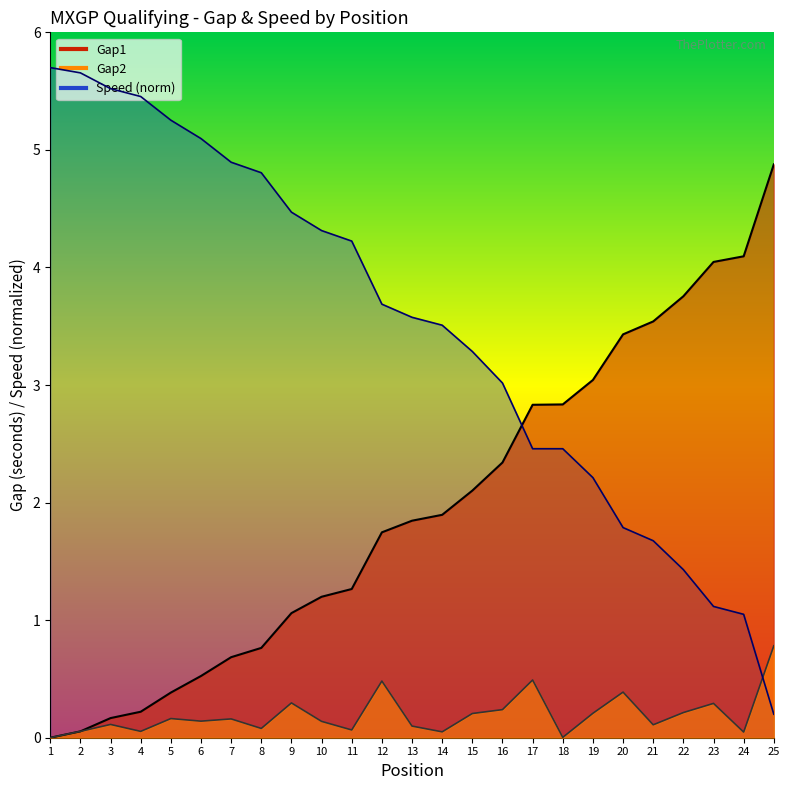

At 11, list the series in order from largest to smallest.

Speed, Gap1, Gap2